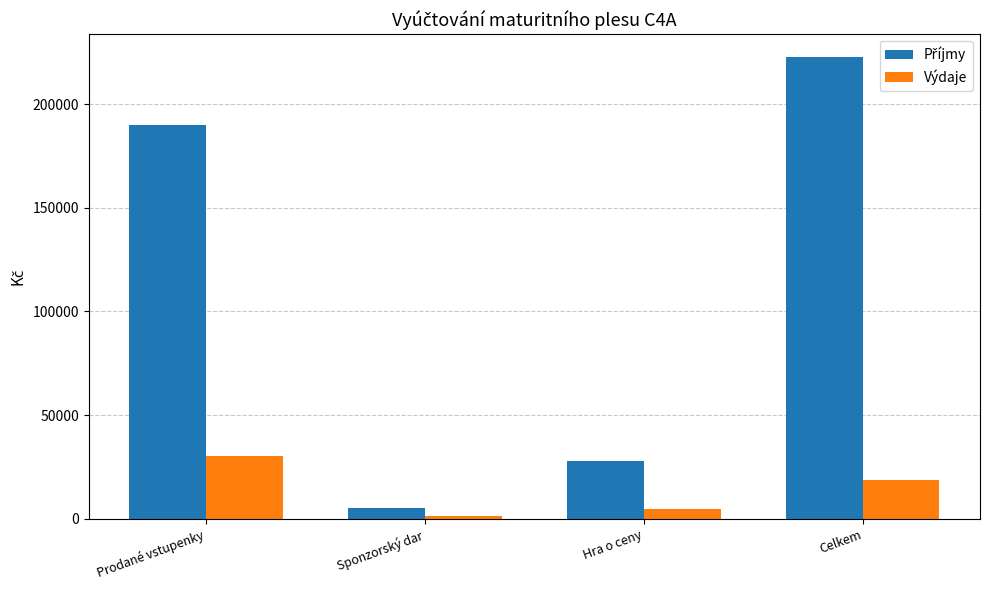

What is the highest value of the Výdaje series?

30000